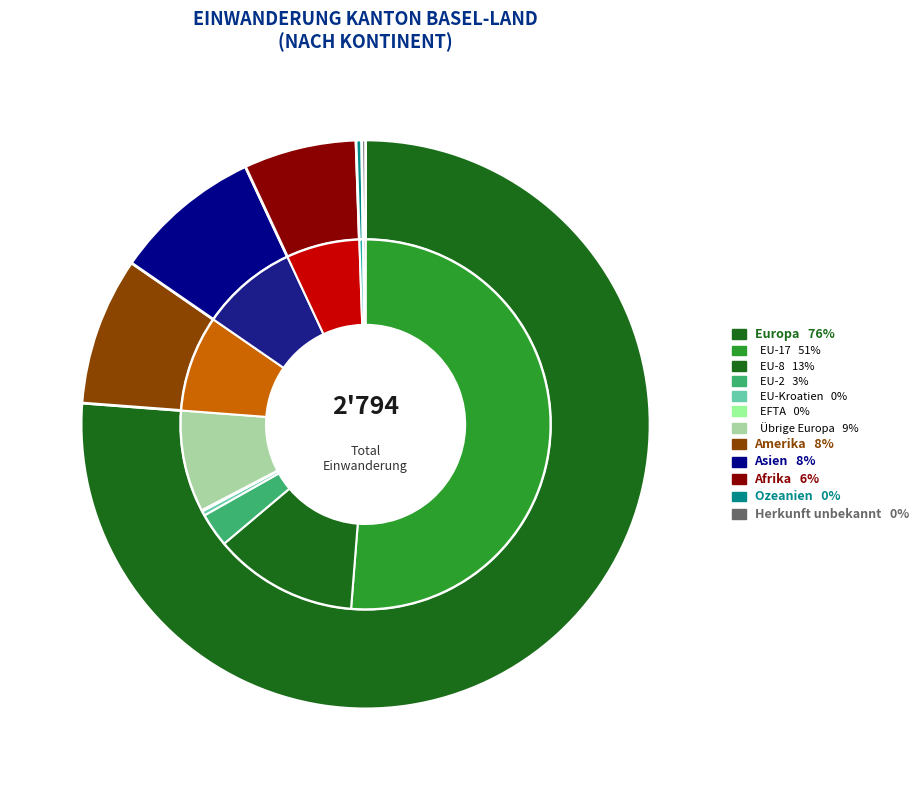

What is the smallest slice in the pie chart?

Herkunft unbekannt